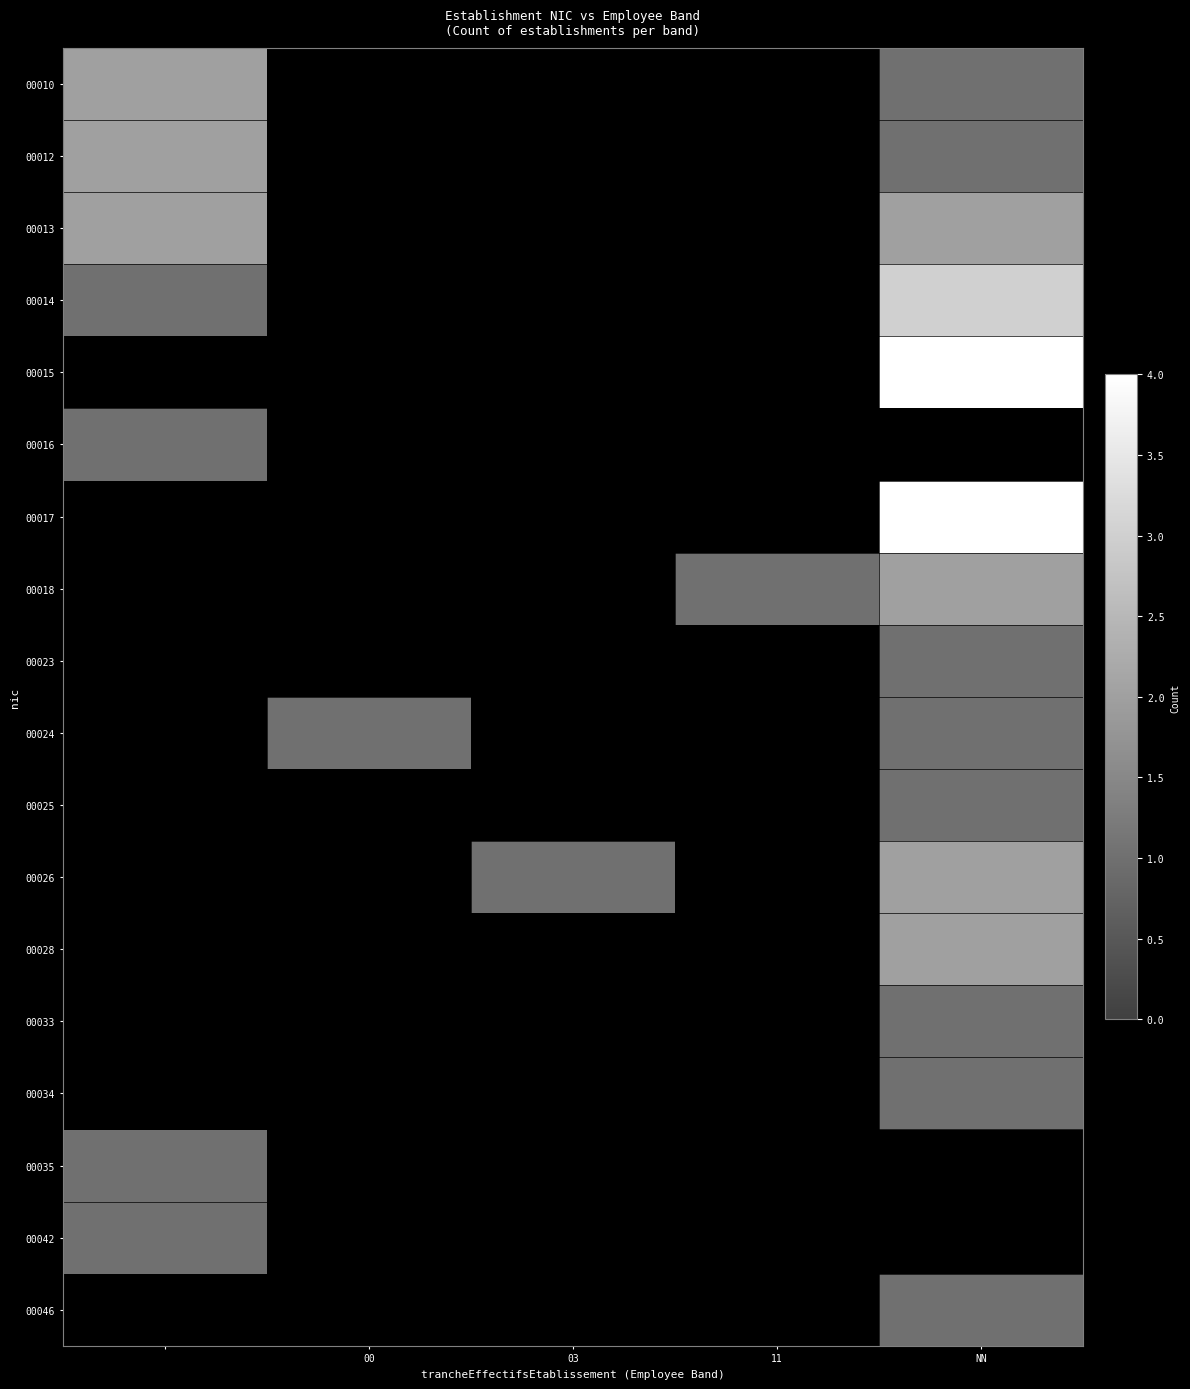

What is the difference between the highest and lowest values at 00?

1.0